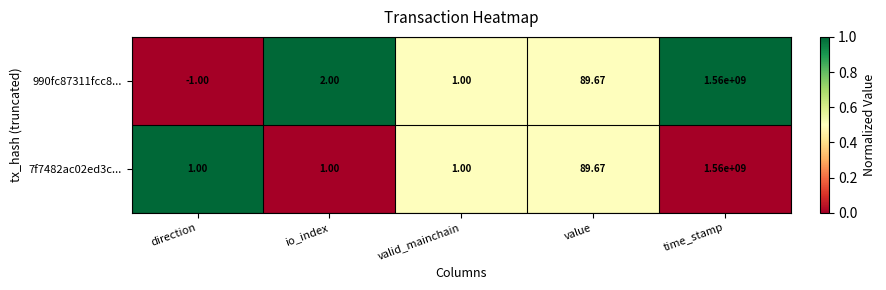

What is the total value across all series at value?

179.3